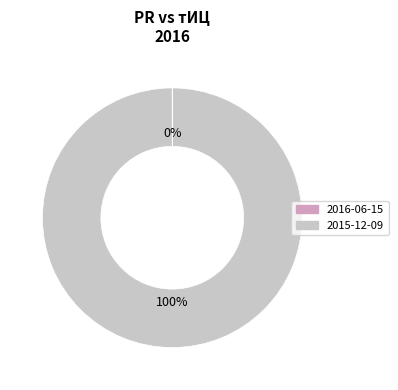

What percentage is the 2015-12-09 slice, to the nearest percent?

100%